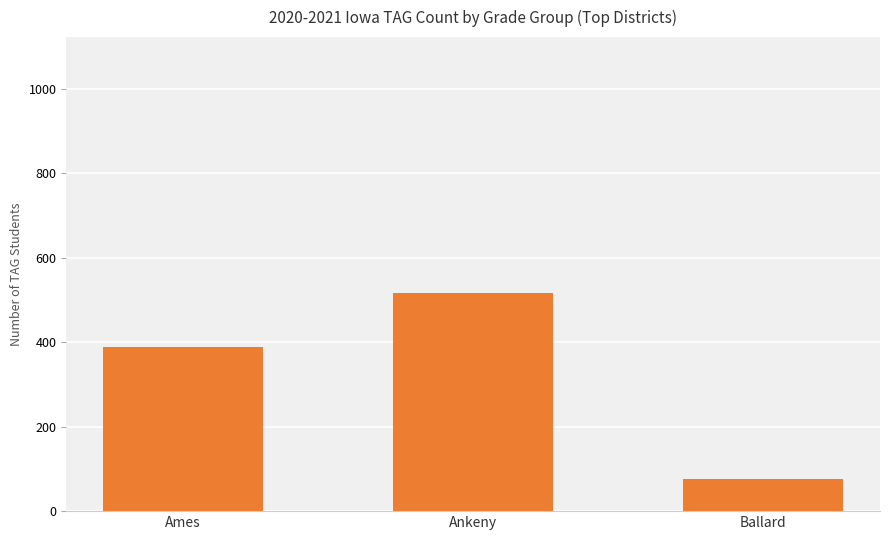

Between Ames and Ankeny, which series saw the biggest shift?

Grade 6-8